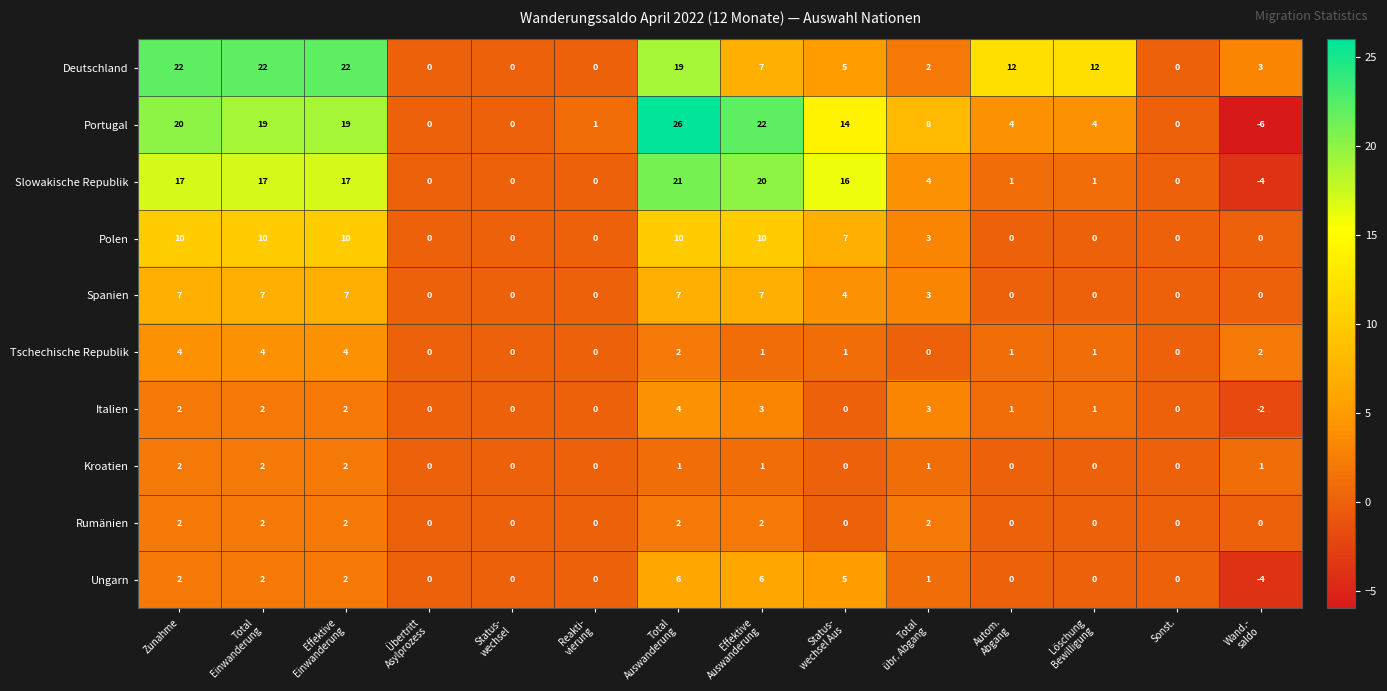

What is the maximum value shown in the chart?

26